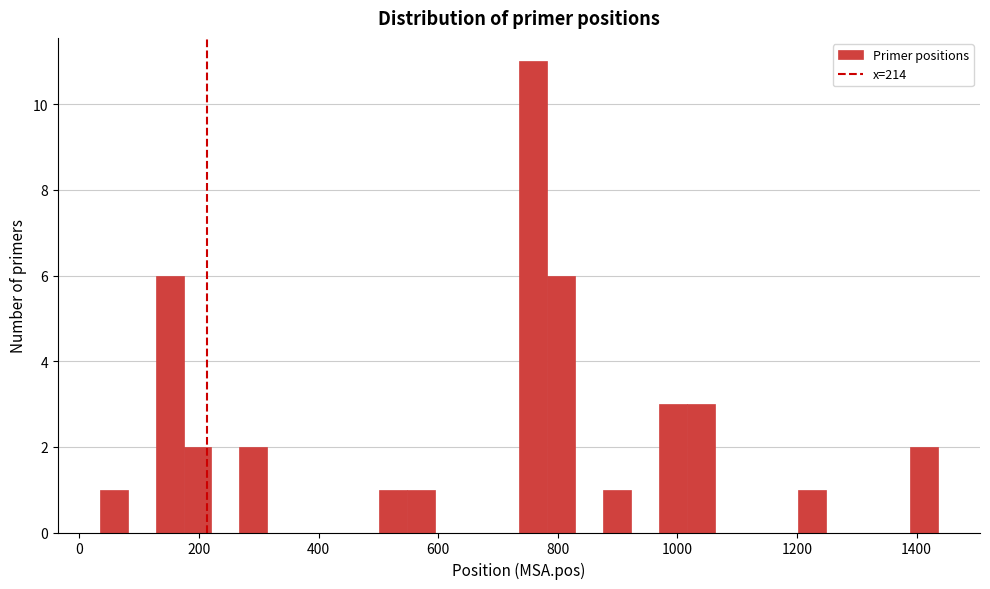

Around what value on the x-axis is the tallest bar? Give the approximate position of its centre, as read against the axis.

760